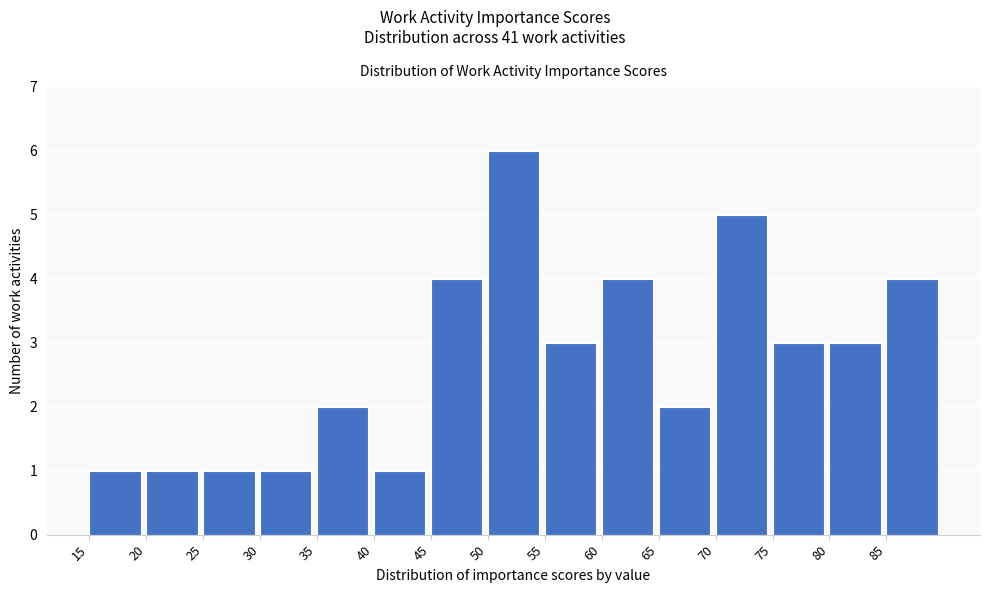

Over which range of the x-axis is the bar tallest?

50 to 55